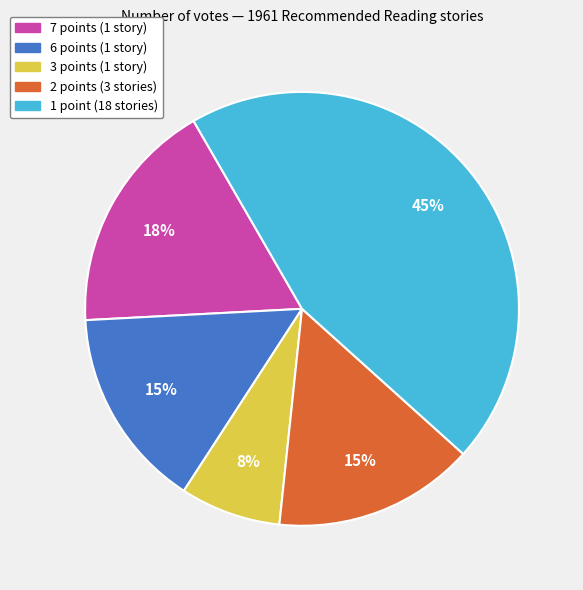

What percentage is the 6 points (1 story) slice, to the nearest percent?

15%